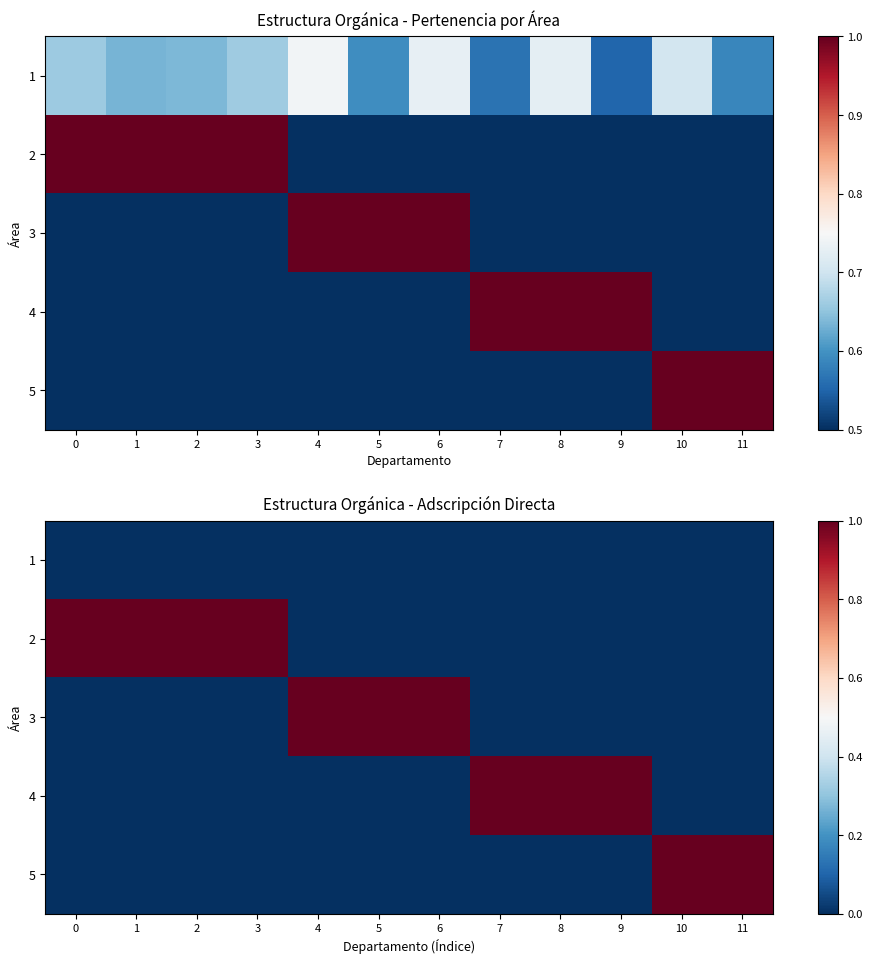

At 7, list the series in order from largest to smallest.

row_3, row_0, row_1, row_2, row_4